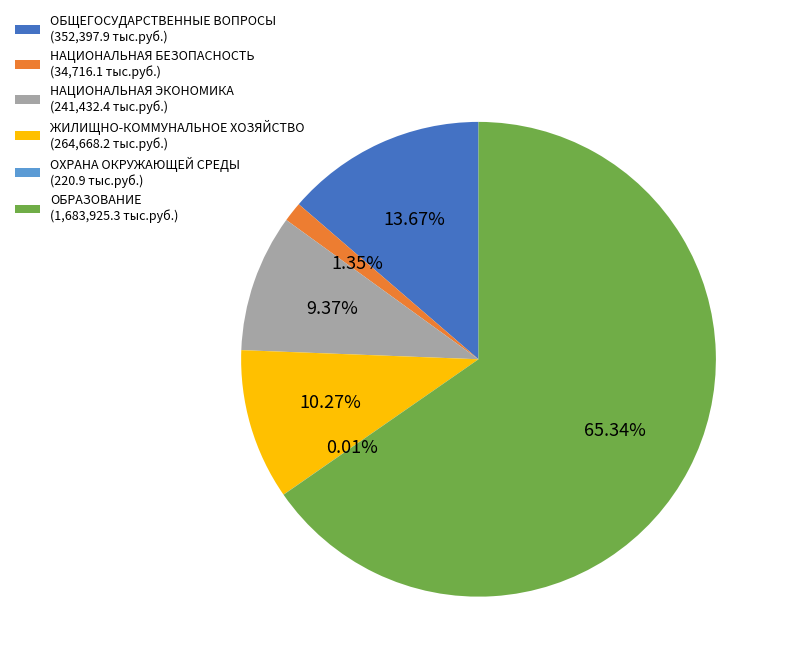

Does ОБРАЗОВАНИЕ (1,683,925.3 тыс.руб.) represent more than half of the total?

Yes